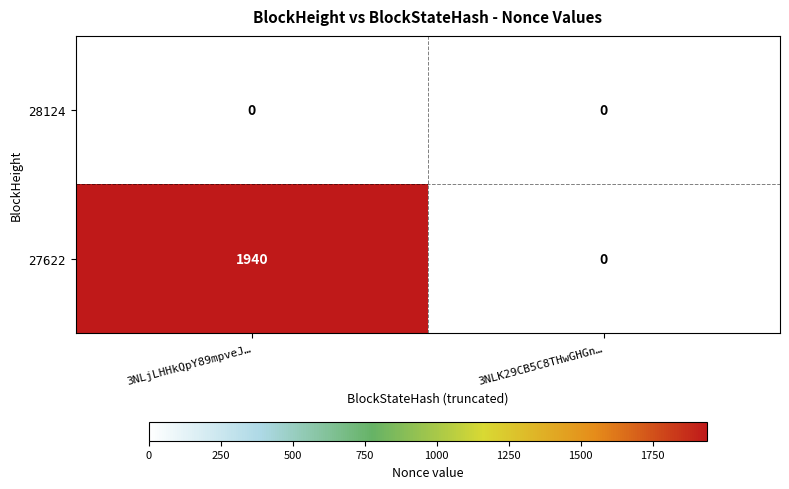

At how many categories does at least one series exceed 1427?

1